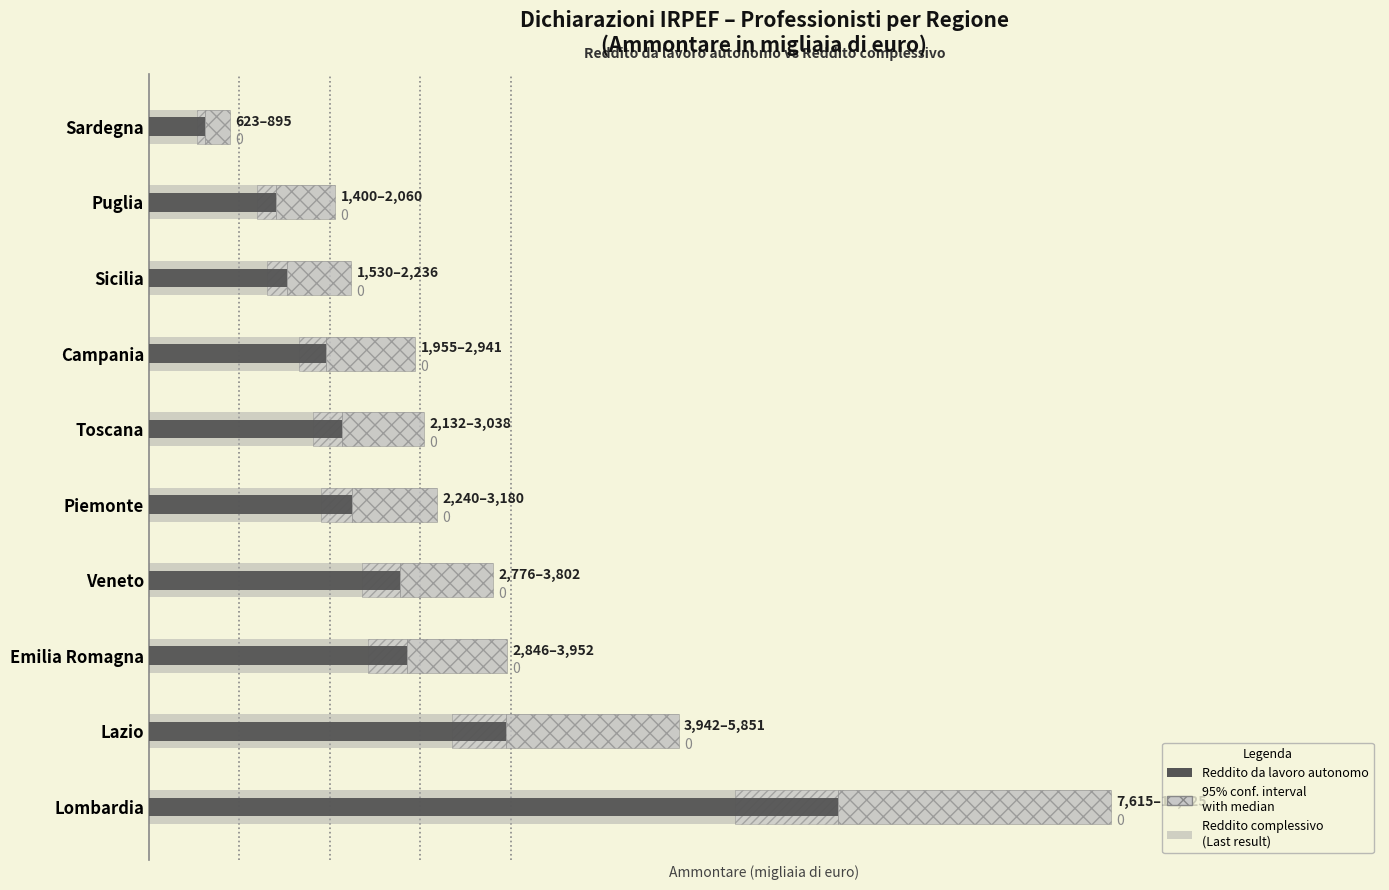

How many data points in Reddito complessivo are above 3179768?

4